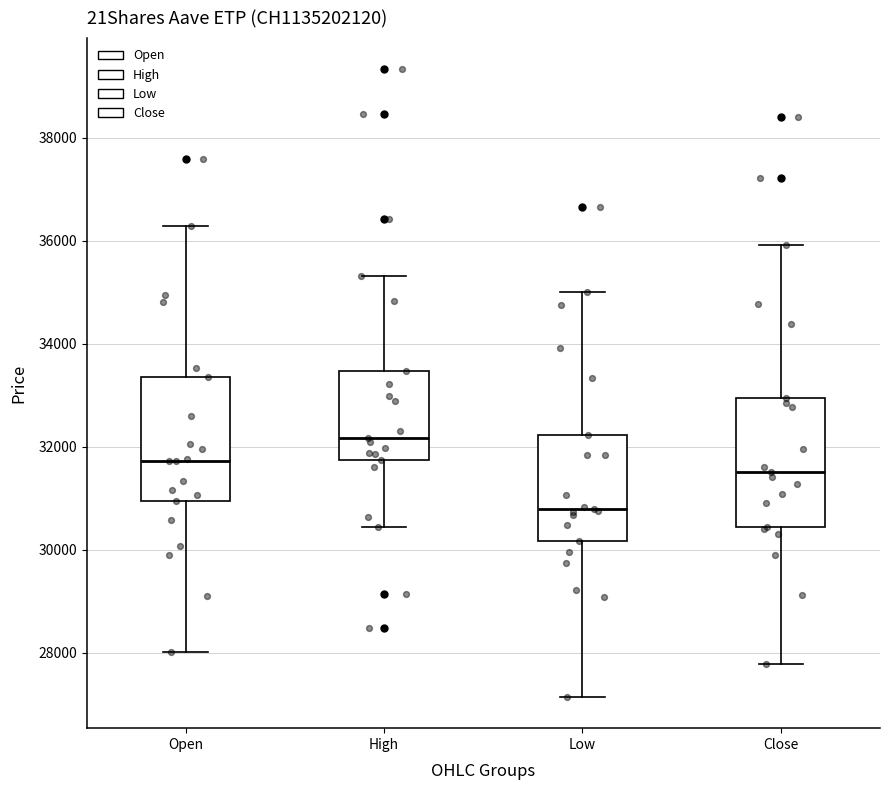

Where does the upper whisker of the box for Close end on the y-axis? The values are not printed on the chart, so give them approximately, as read against the axis.

36000